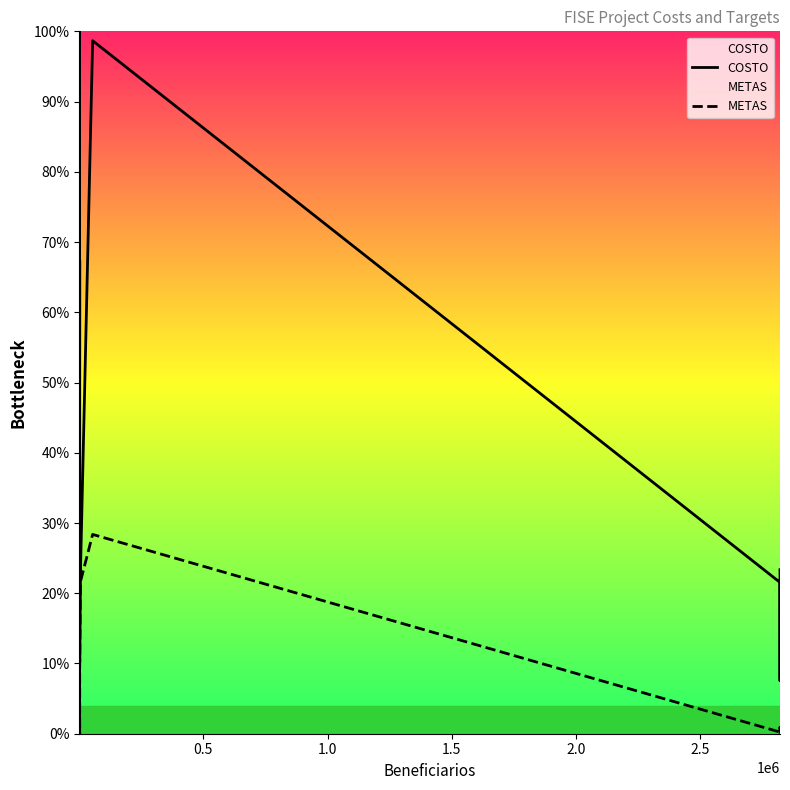

Rank the series by their average value, from highest to lowest.

COSTO, METAS